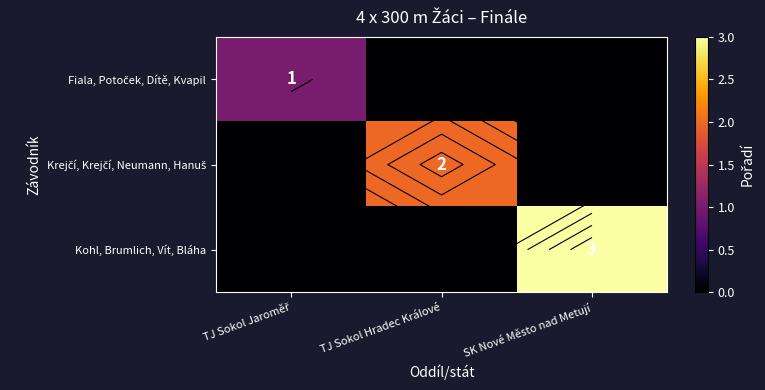

Count the number of categories in the chart.

3